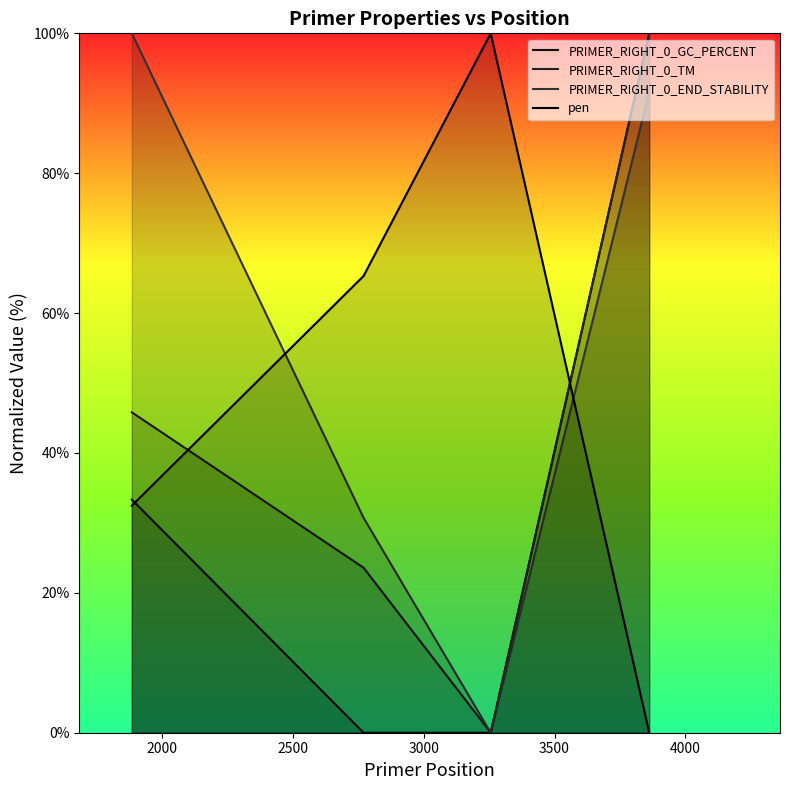

How many lines are shown in the chart?

4